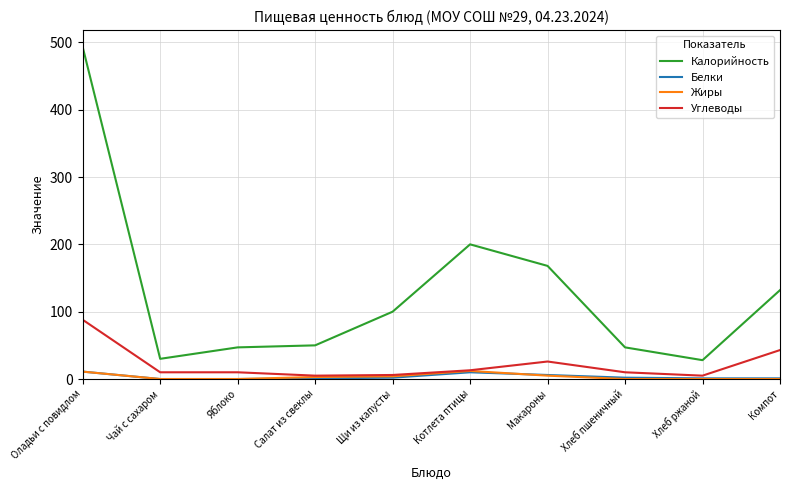

Which series changed the most between Яблоко and Макароны?

Калорийность